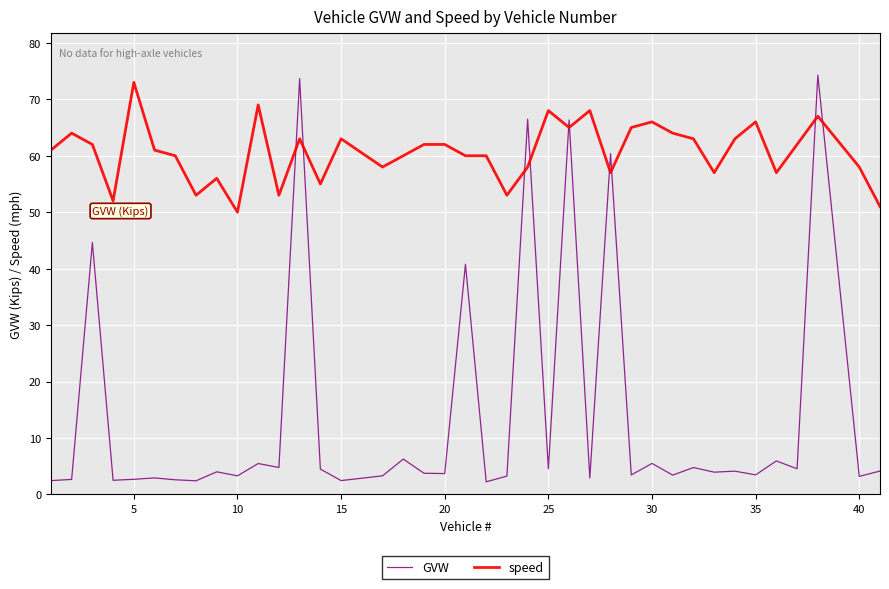

What is the greatest value displayed?

74.3